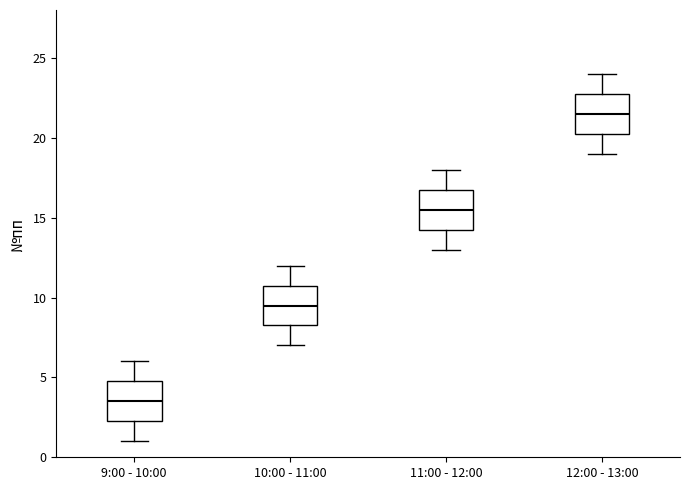

Which box has the highest median line?

12:00 - 13:00